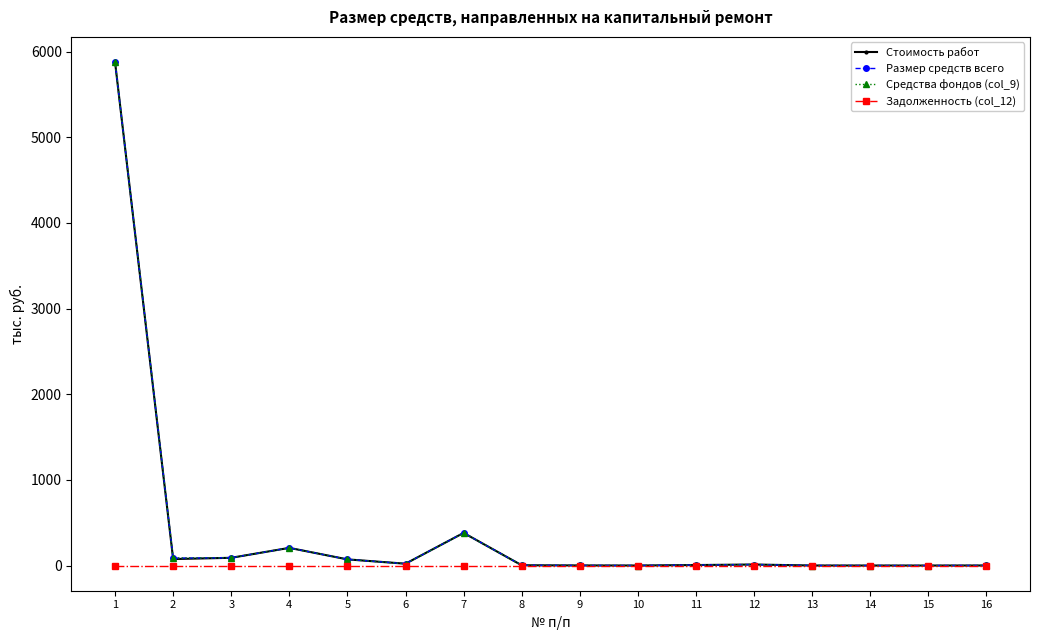

The value of Стоимость работ at 8 is 4.7. True or false?

False